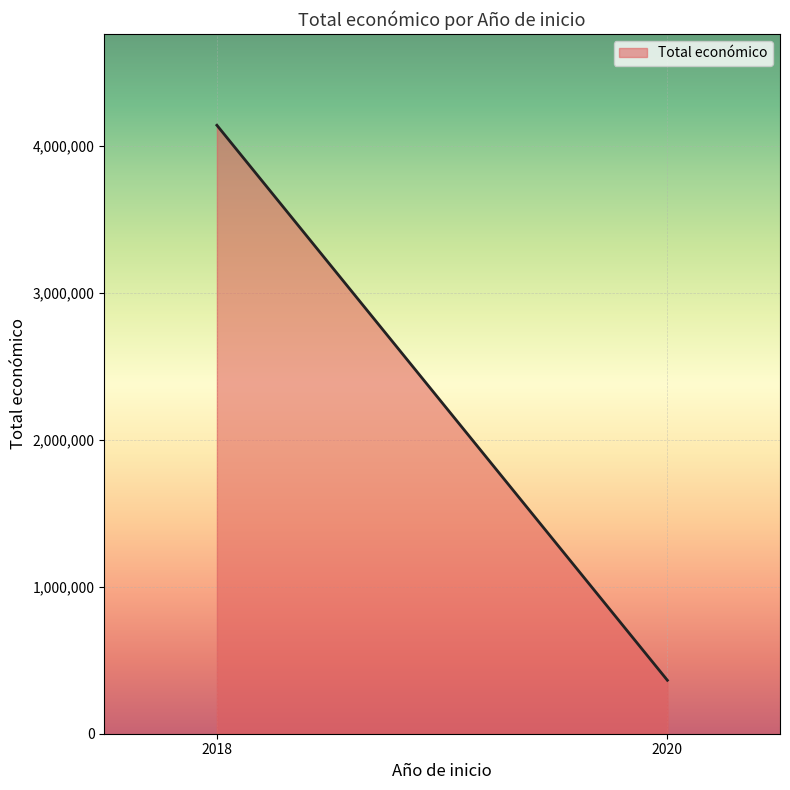

What is the greatest value displayed?

4137685